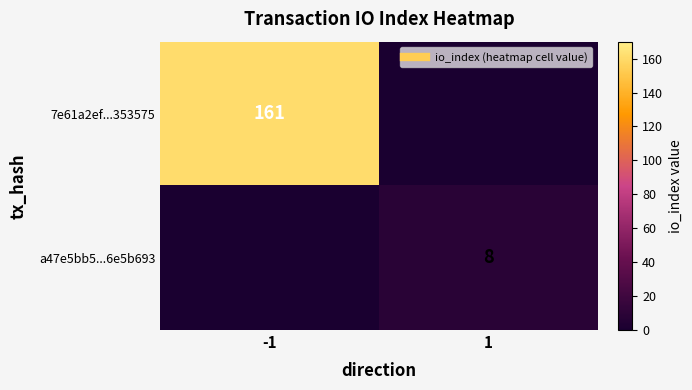

Between -1 and 1, which is larger?

-1